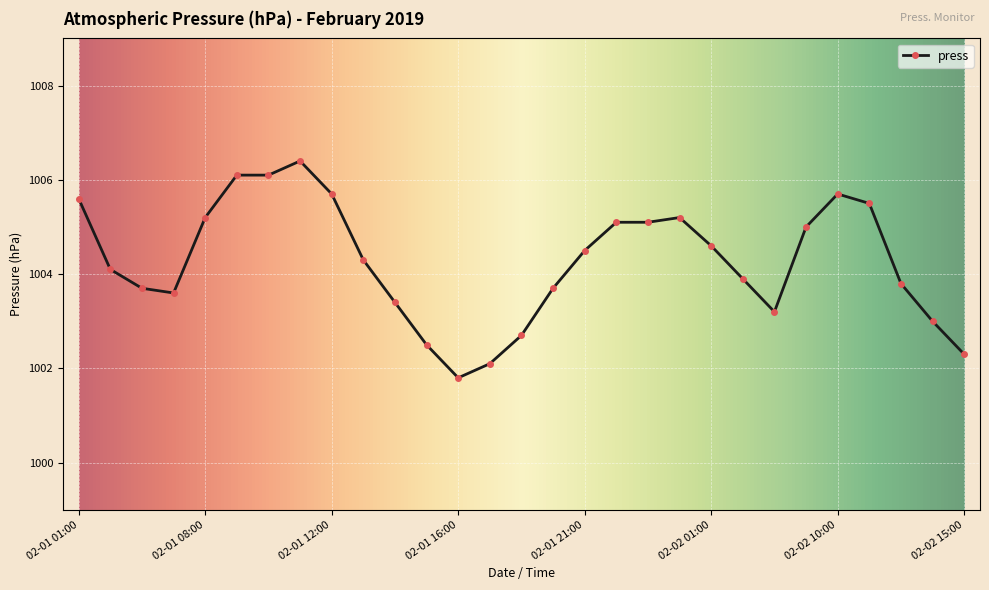

What is the sum of all values?

29123.9